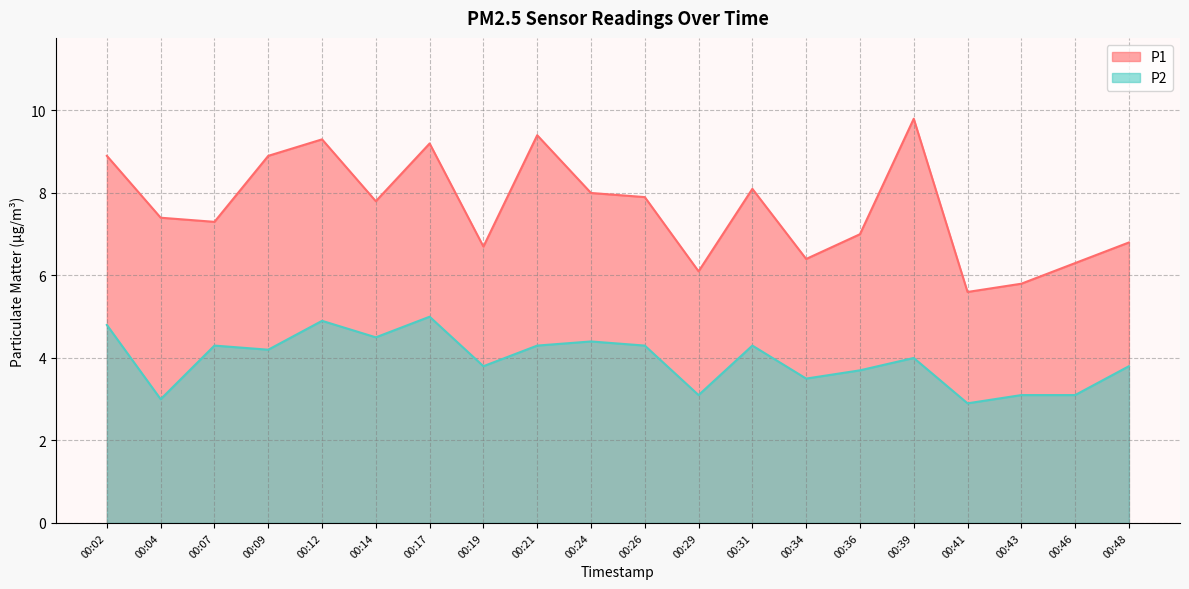

What is the minimum value shown in the chart?

2.9